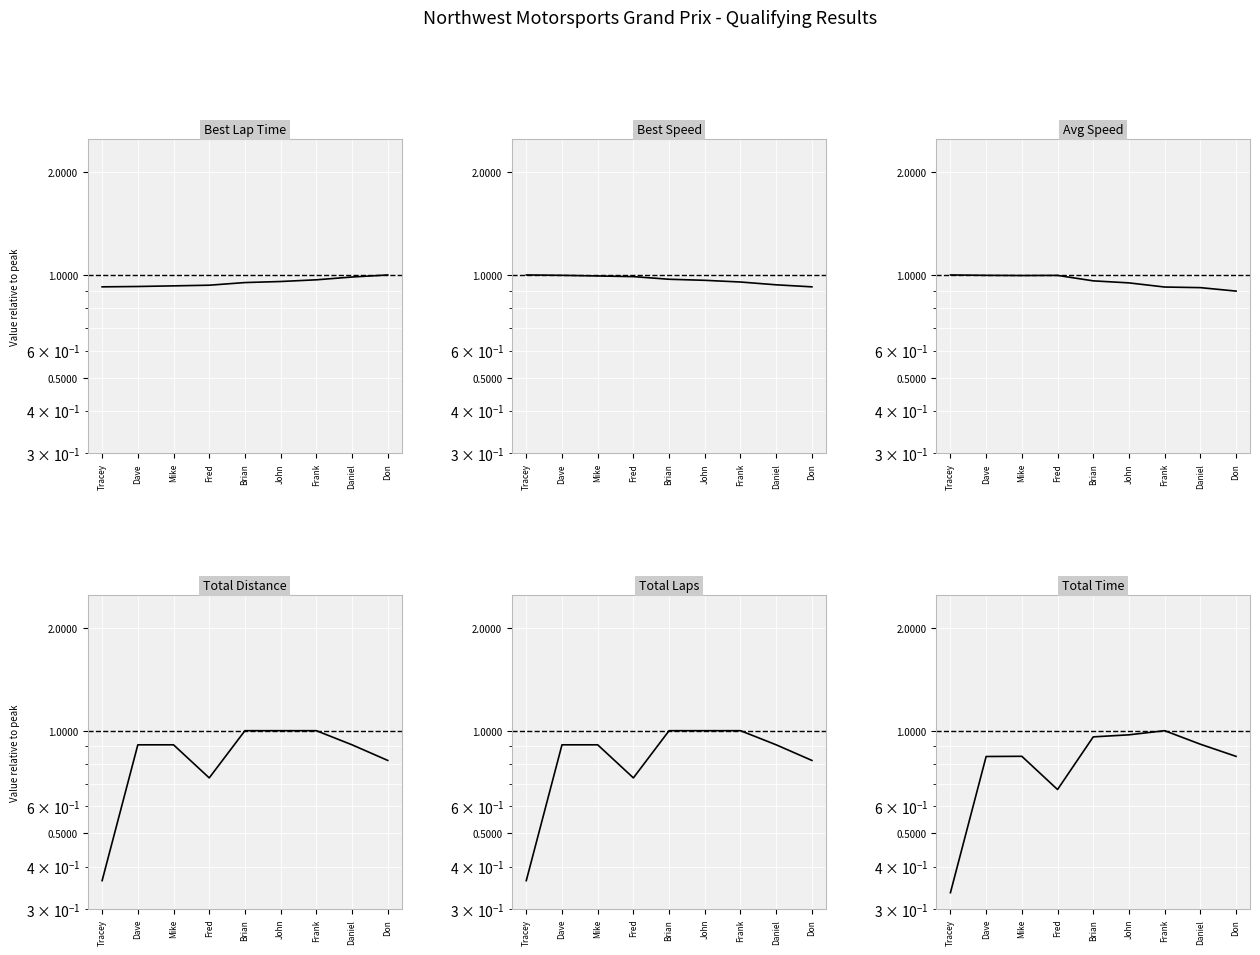

At how many categories does at least one series exceed 0?

9